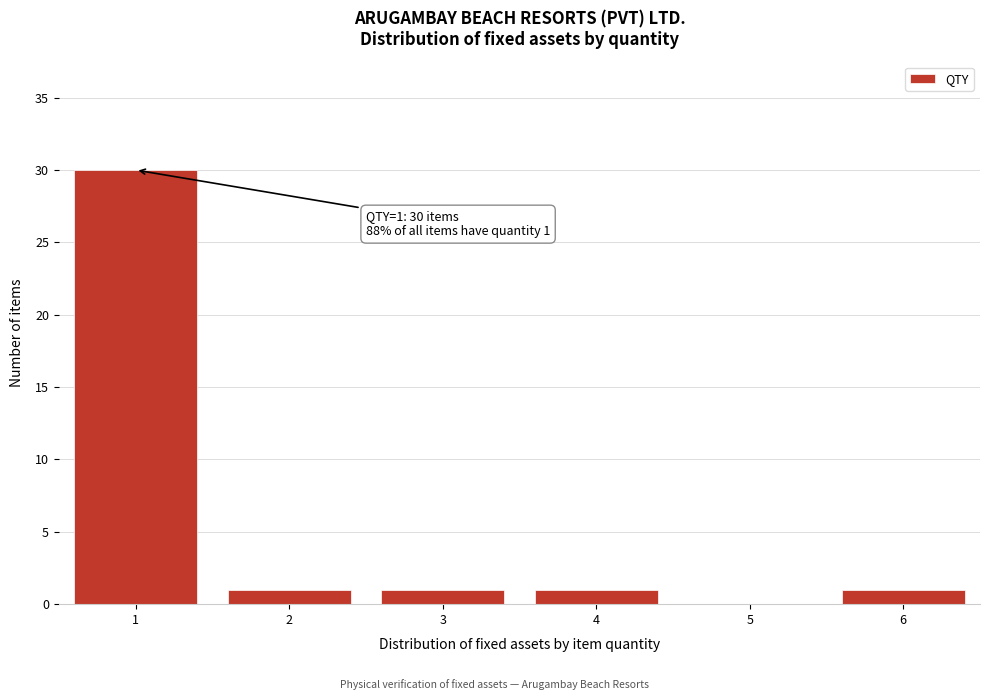

Reading left to right, extract all data points from this chart.

1=30	2=1	3=1	4=1	5=0	6=1